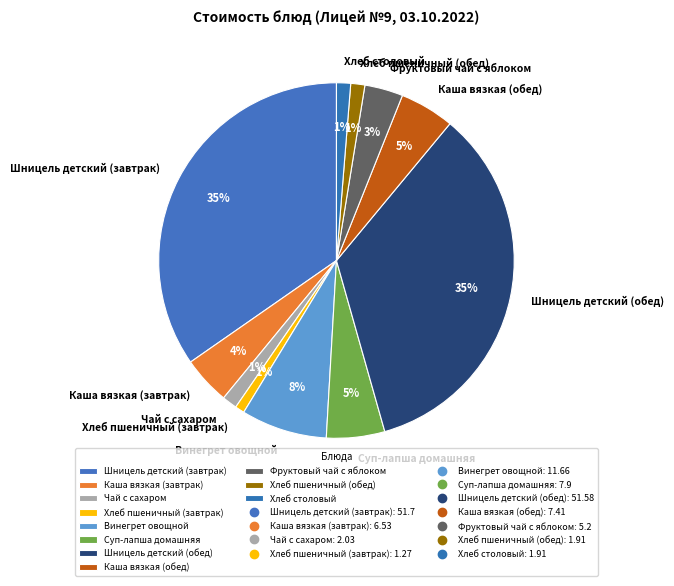

How many segments does this pie chart have?

11